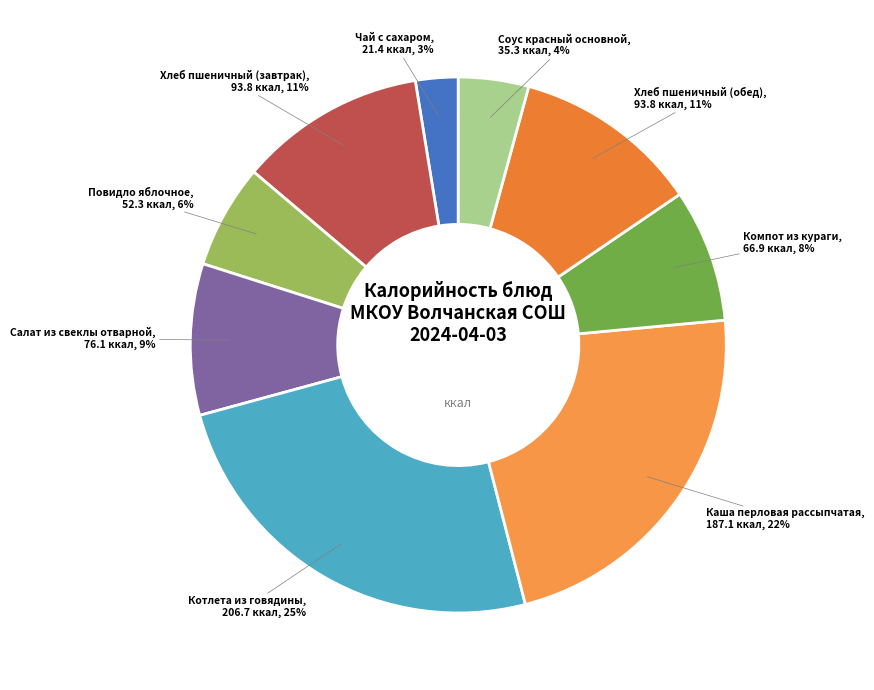

How many segments does this pie chart have?

9